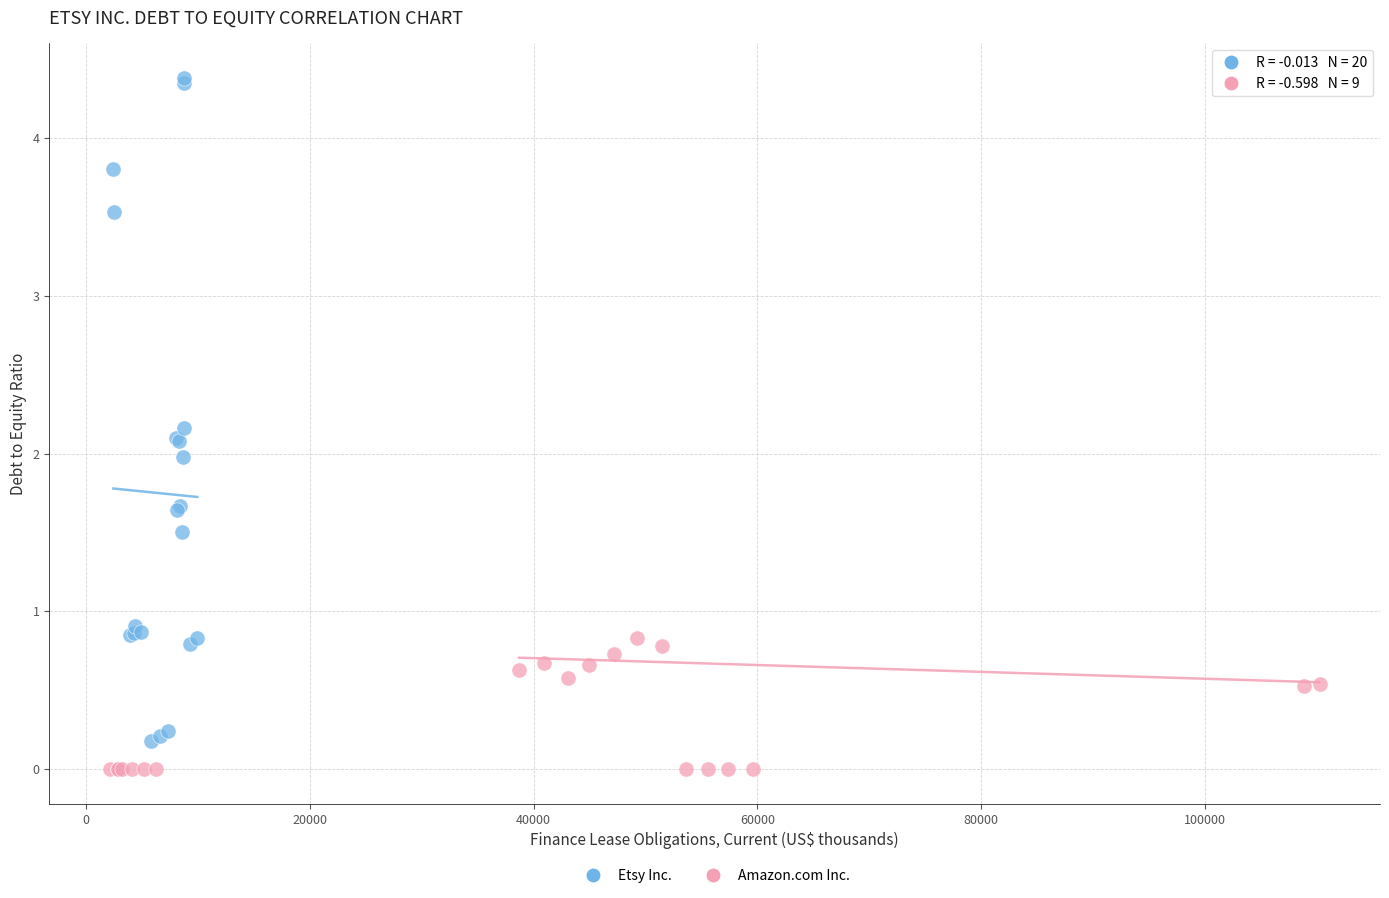

Which series reaches the maximum Y coordinate?

Etsy Inc.